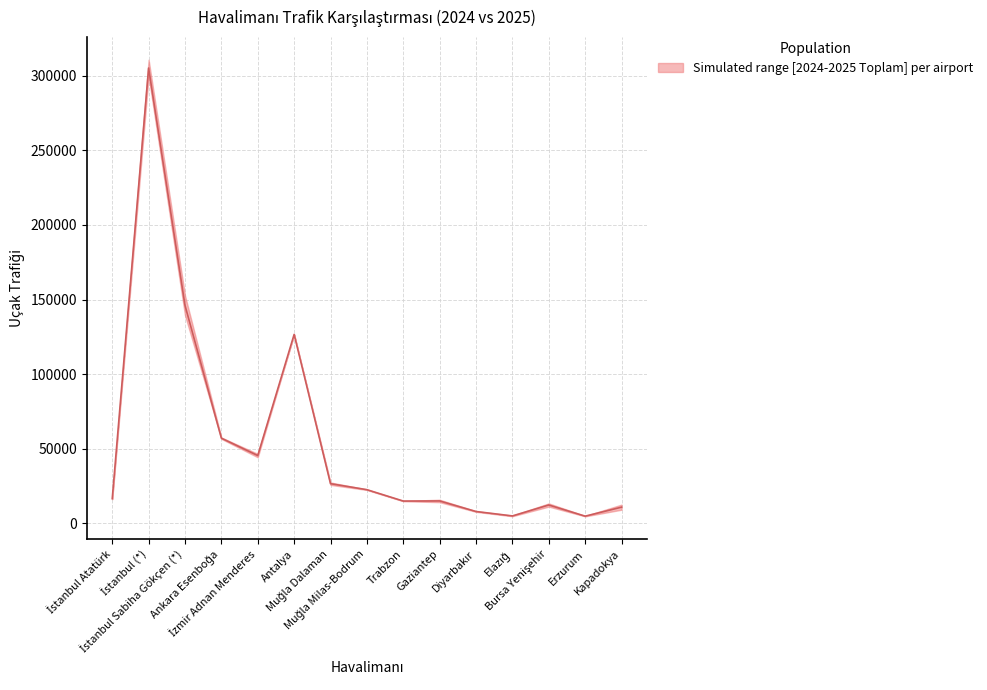

At which label is 2024 Dış Hat closest to 115332?

Antalya